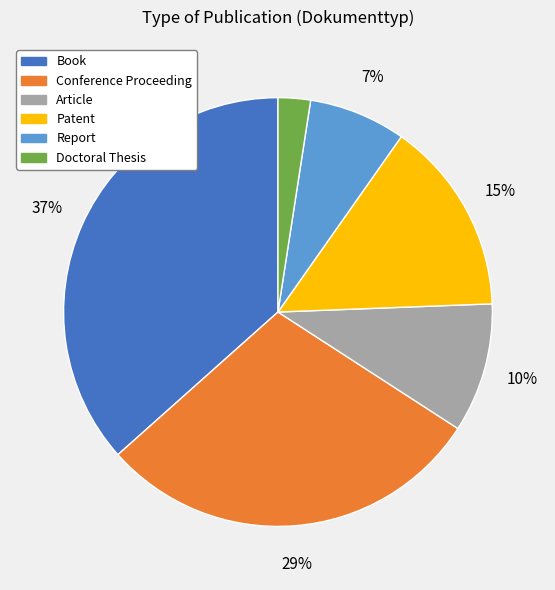

To the nearest percent, what is the difference between the Patent and Article slice percentages?

5%